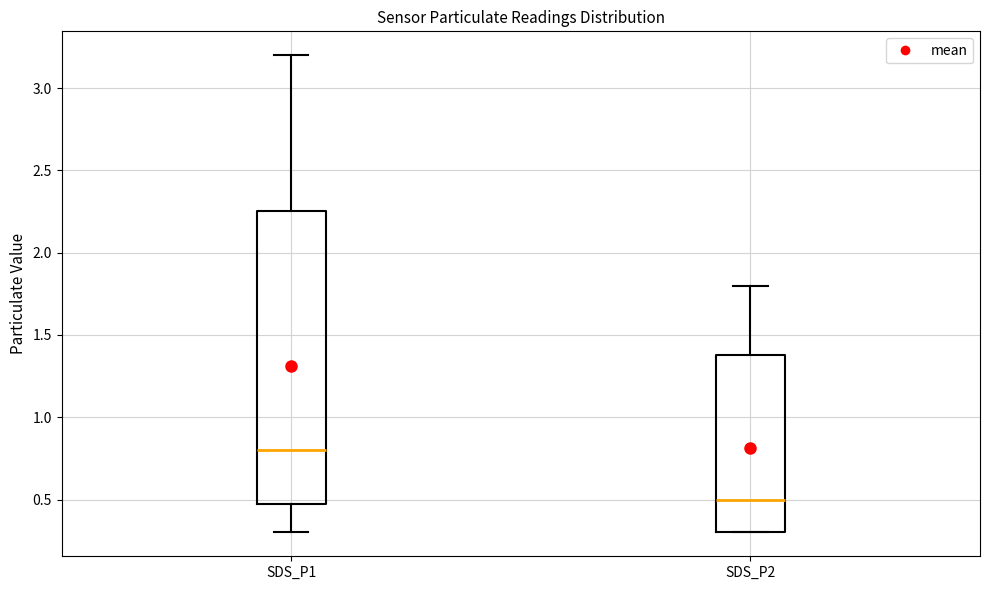

Where does the lower whisker of the box for SDS_P1 end on the y-axis? The values are not printed on the chart, so give them approximately, as read against the axis.

0.30